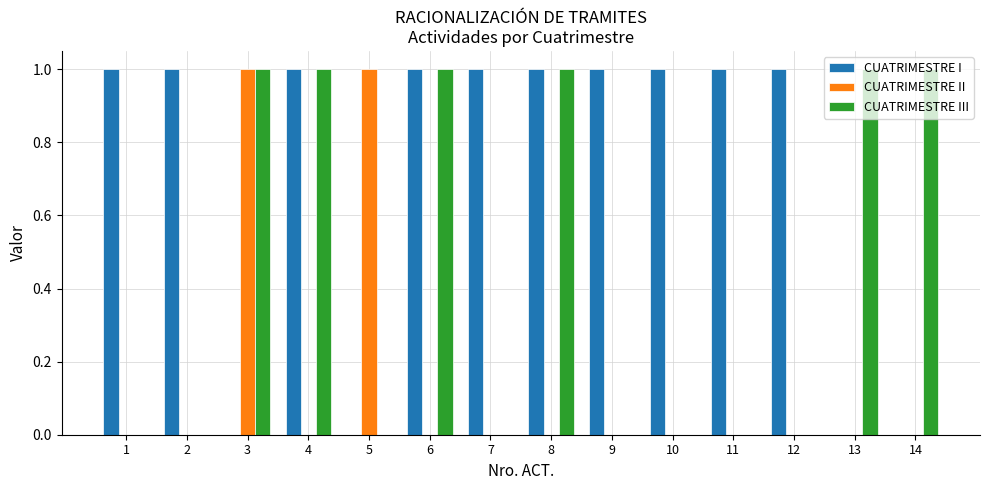

The CUATRIMESTRE III series shows 1 at 7. True or false?

False